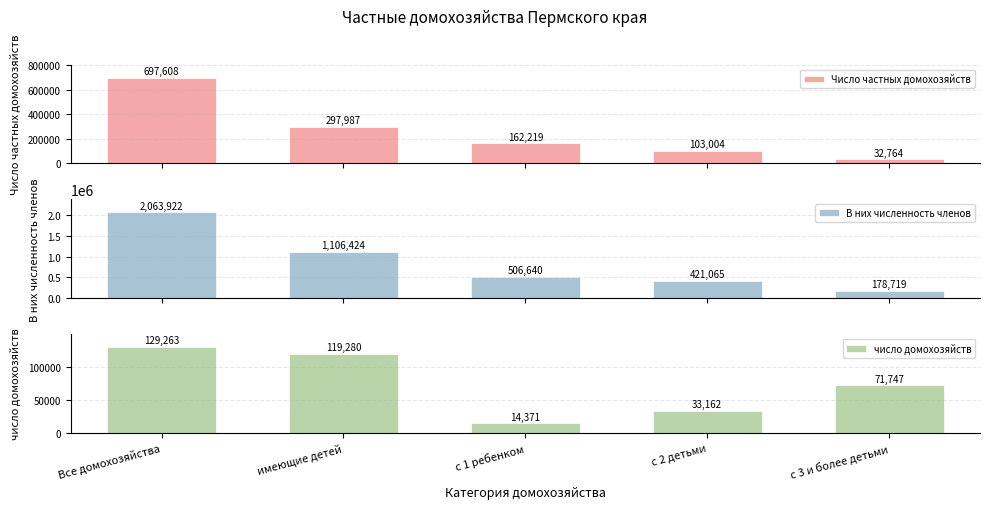

The число домохозяйств series shows 94852 at с 3 и более детьми. True or false?

False